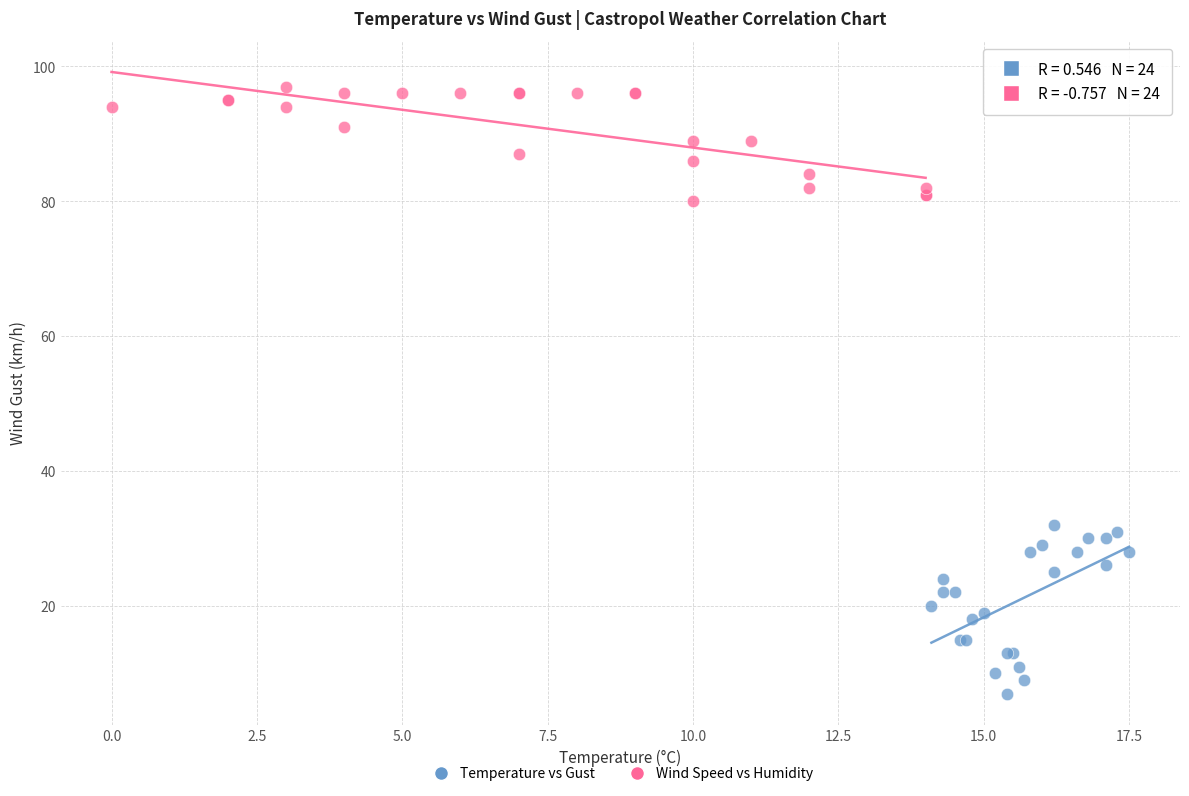

Which series contains the highest Y value?

Wind Speed vs Humidity